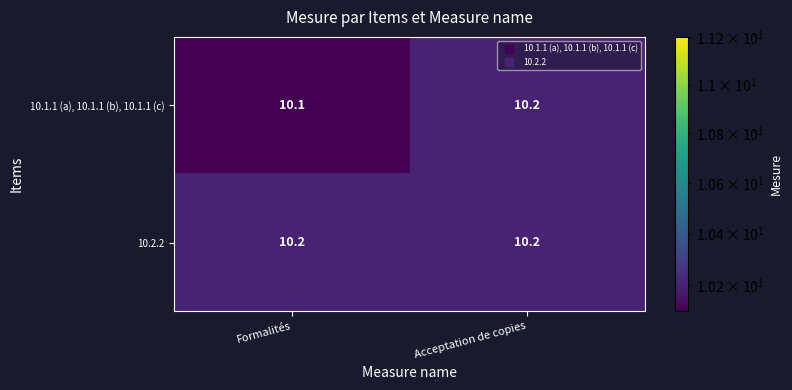

What is the minimum value shown in the chart?

10.1